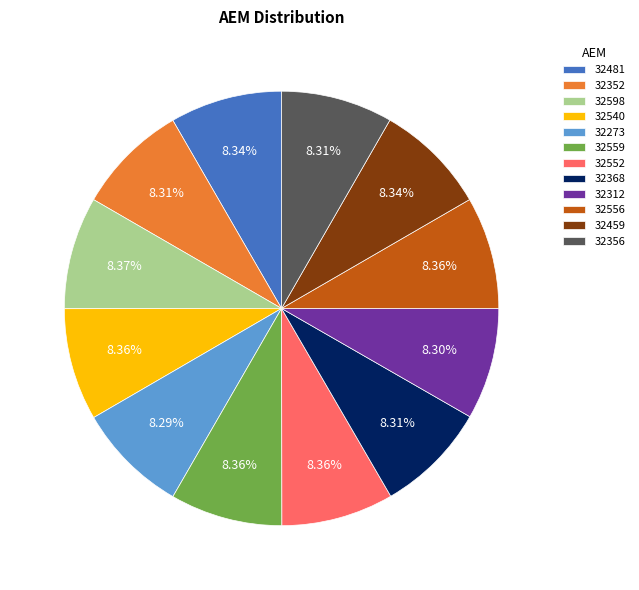

To the nearest percent, what is the average slice percentage?

8%